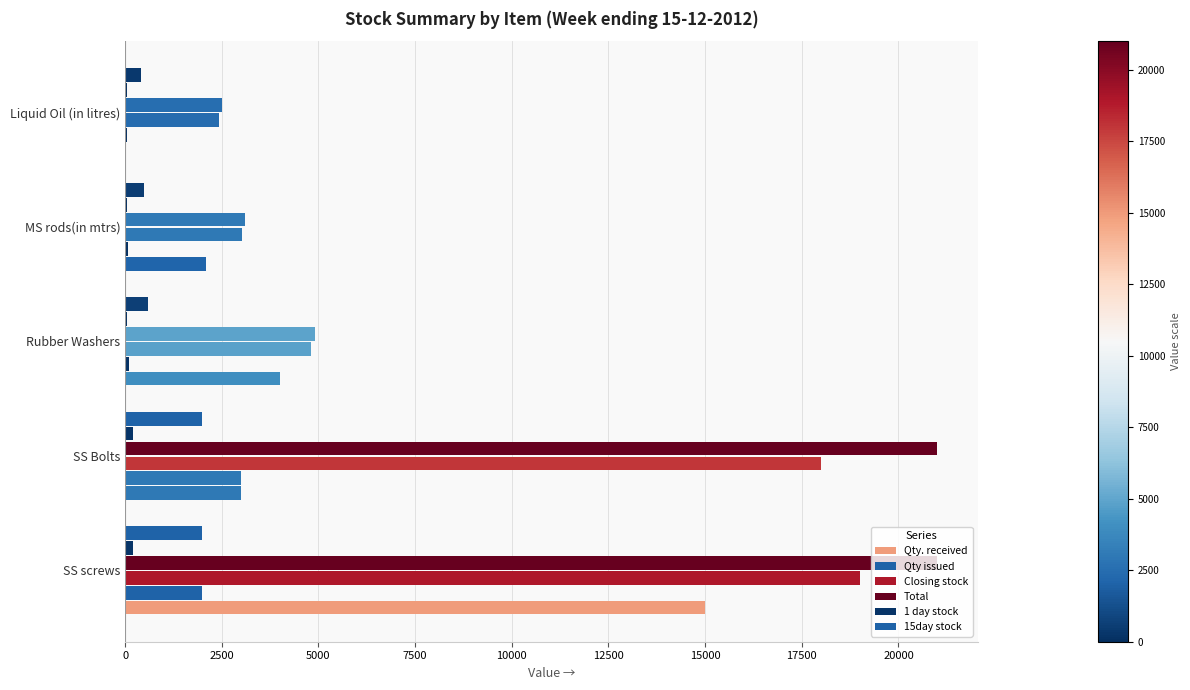

Count the number of data series in this chart.

6